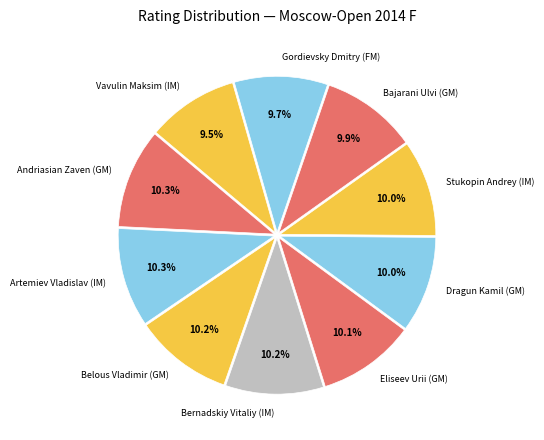

What is the ratio of the value at Stukopin Andrey (IM) to the value at Vavulin Maksim (IM)?

1.1